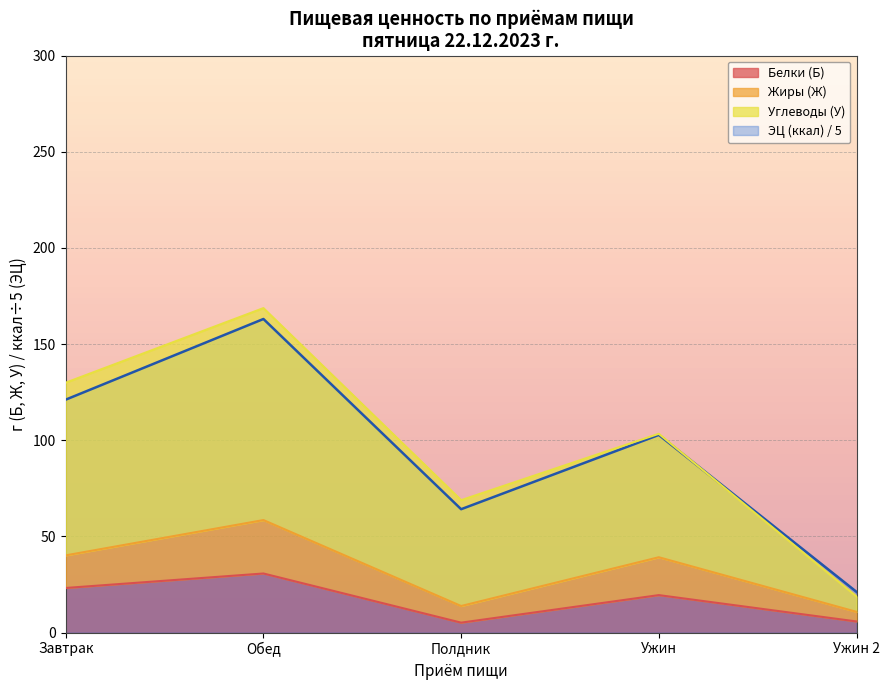

Is the value of Углеводы (У) at Ужин 2 greater than the value of ЭЦ (ккал) at Ужин 2?

No